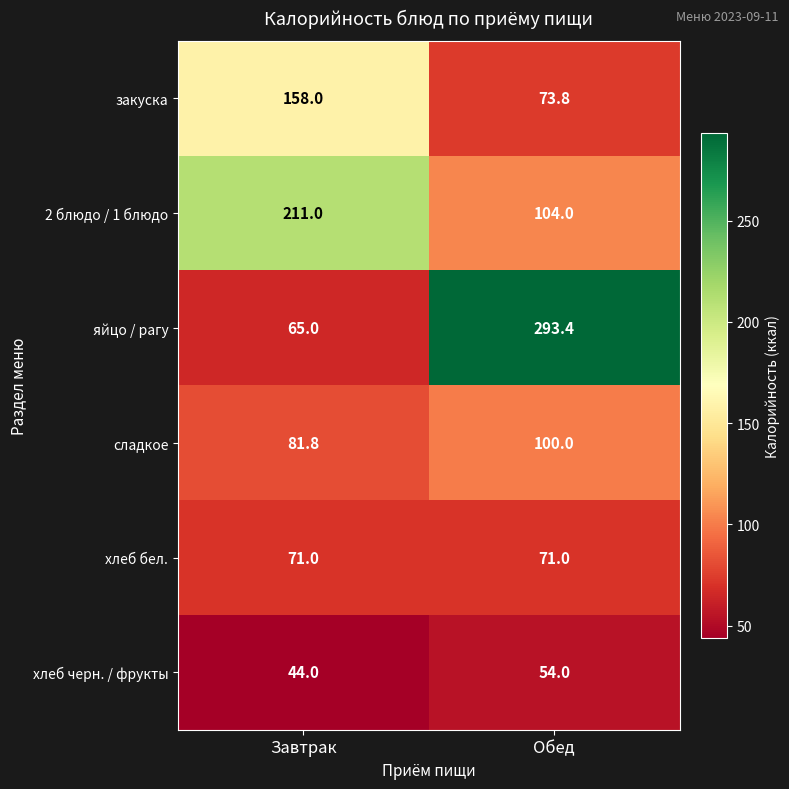

At Завтрак, list the series in order from smallest to largest.

хлеб черн. / фрукты, яйцо / рагу, хлеб бел., сладкое, закуска, 2 блюдо / 1 блюдо